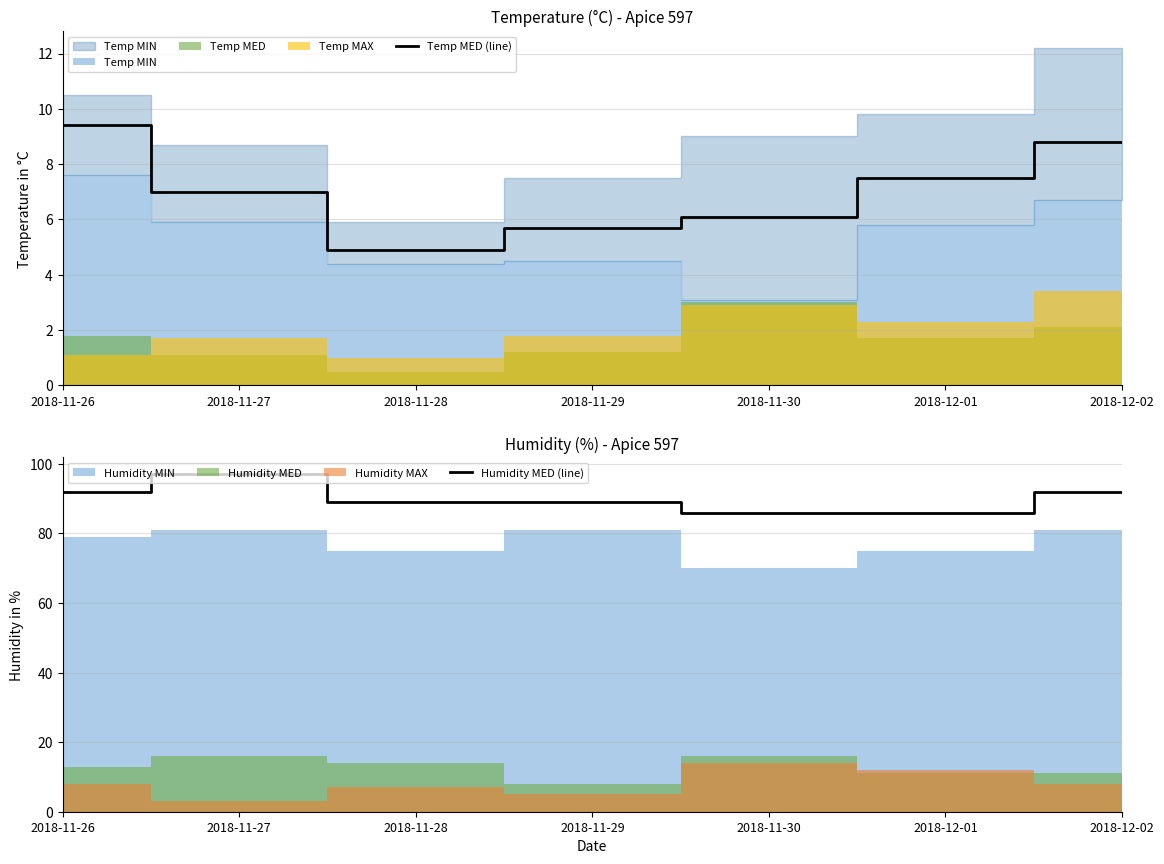

Which category has the lowest value in the Temp MED (line) series?

2018-11-28